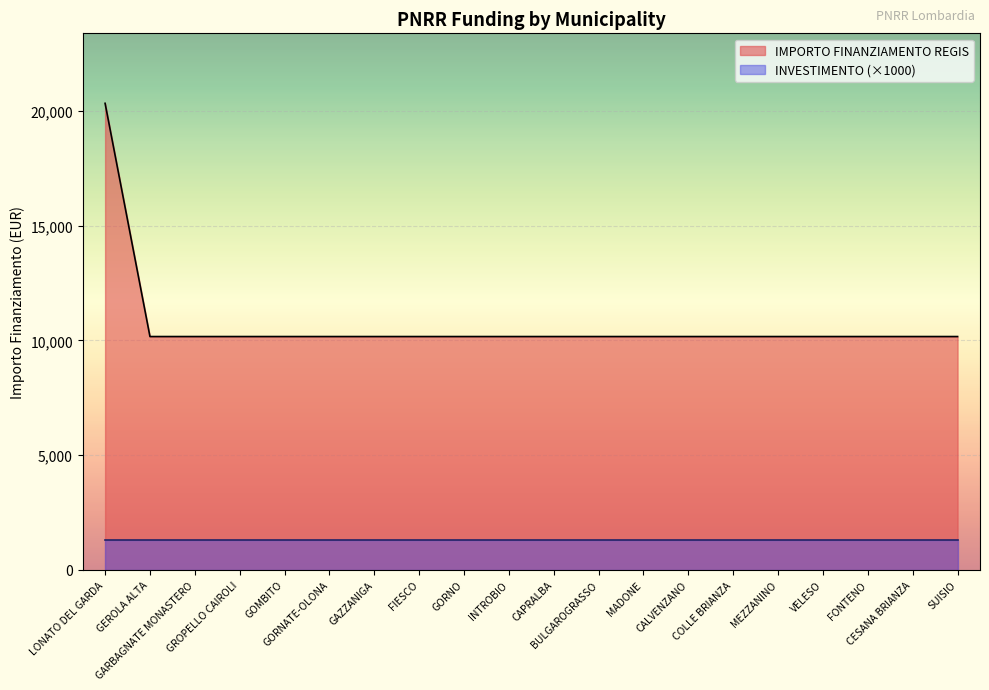

Rank the categories by value from lowest to highest.

GEROLA ALTA, GARBAGNATE MONASTERO, GROPELLO CAIROLI, GOMBITO, GORNATE-OLONA, GAZZANIGA, FIESCO, GORNO, INTROBIO, CAPRALBA, BULGAROGRASSO, MADONE, CALVENZANO, COLLE BRIANZA, MEZZANINO, VELESO, FONTENO, CESANA BRIANZA, SUISIO, LONATO DEL GARDA